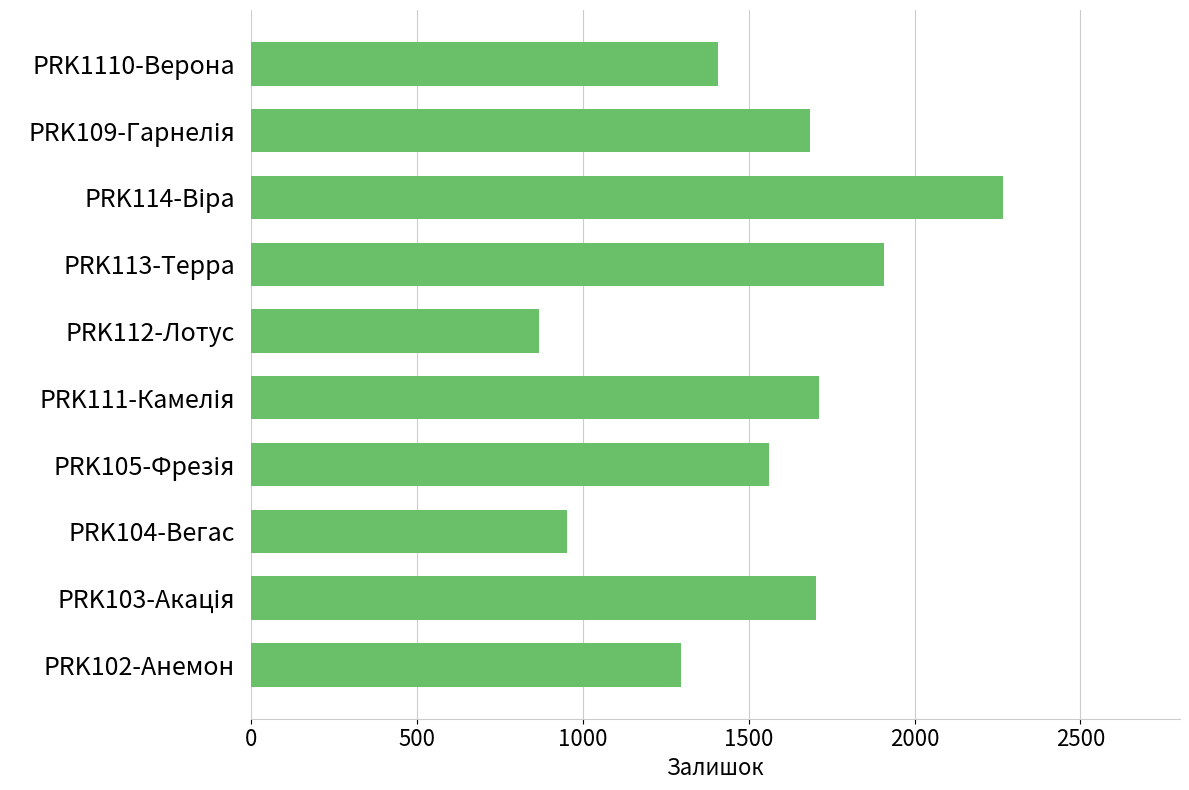

What is the change in value from PRK1110-Верона to PRK113-Терра?

+501